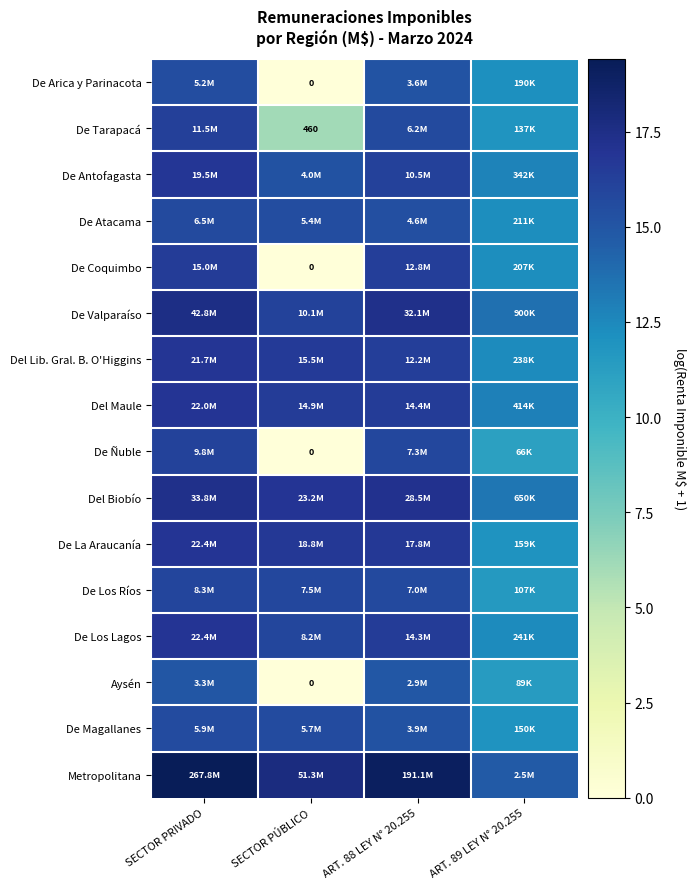

True or false: De Coquimbo has a value of 16.4 at ART. 88 LEY N° 20.255.

True